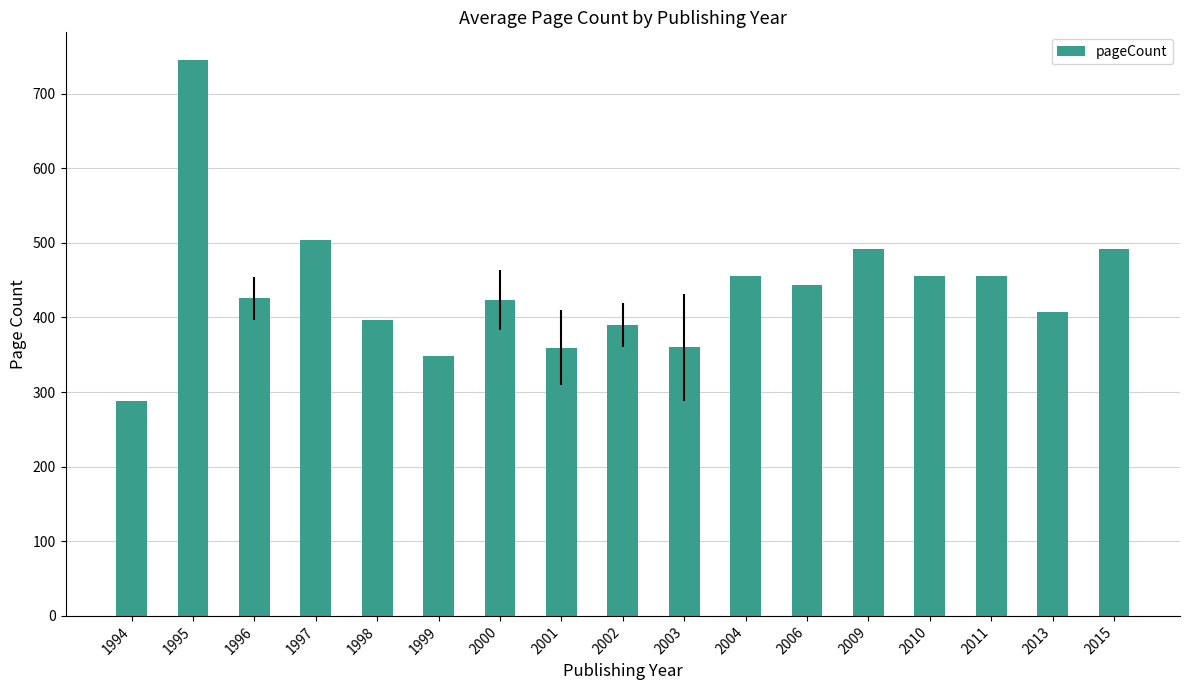

What is the value of the 8th bar from the left?

359.3